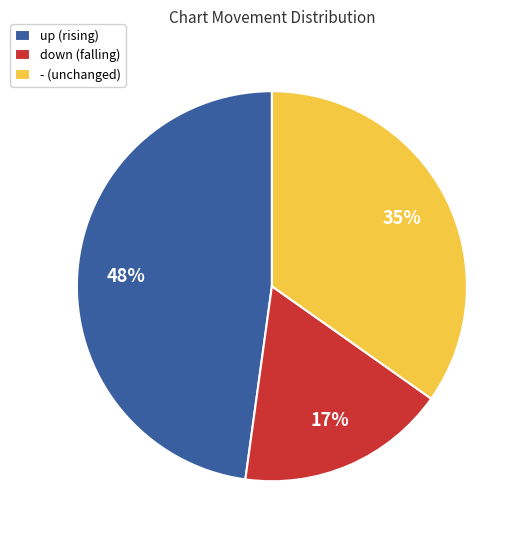

Rank the categories by value from lowest to highest.

down, -, up